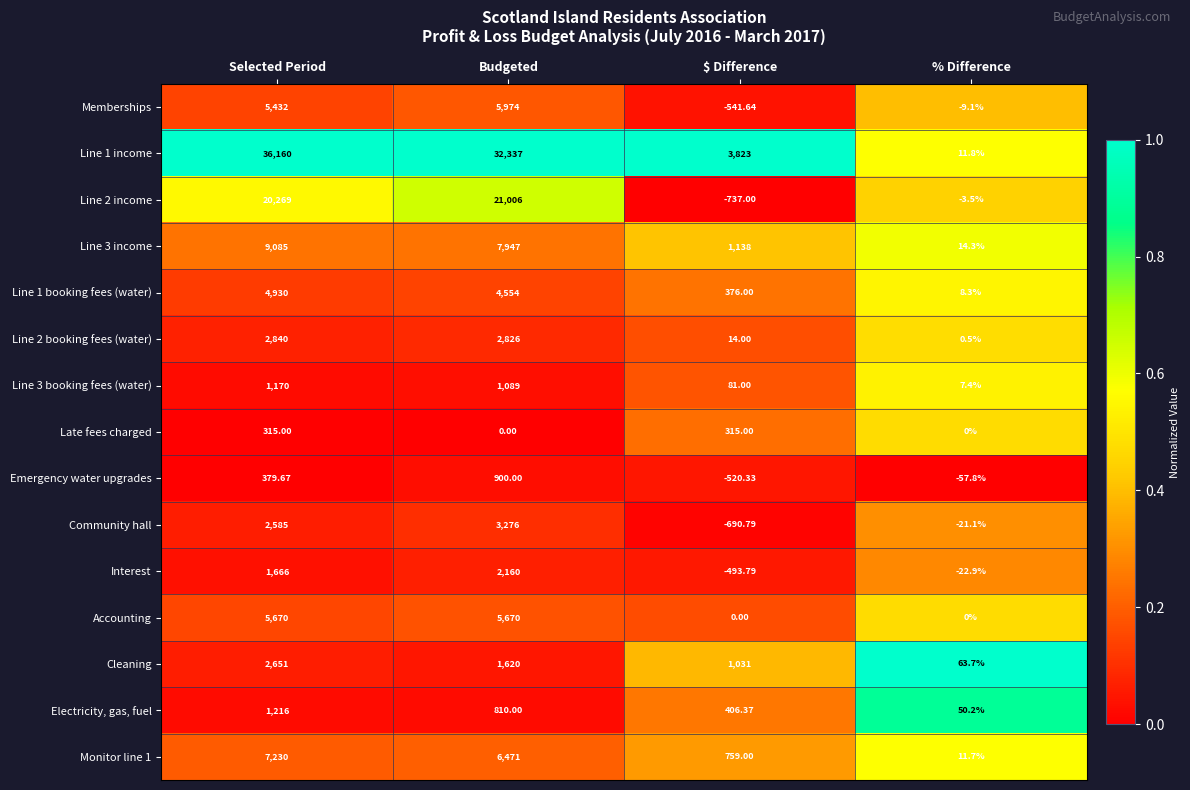

At how many categories does at least one series exceed 0?

4